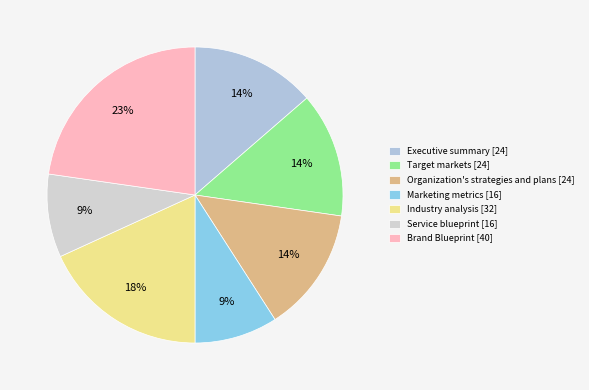

To the nearest percent, what percentage of the pie is Brand Blueprint [40]?

23%